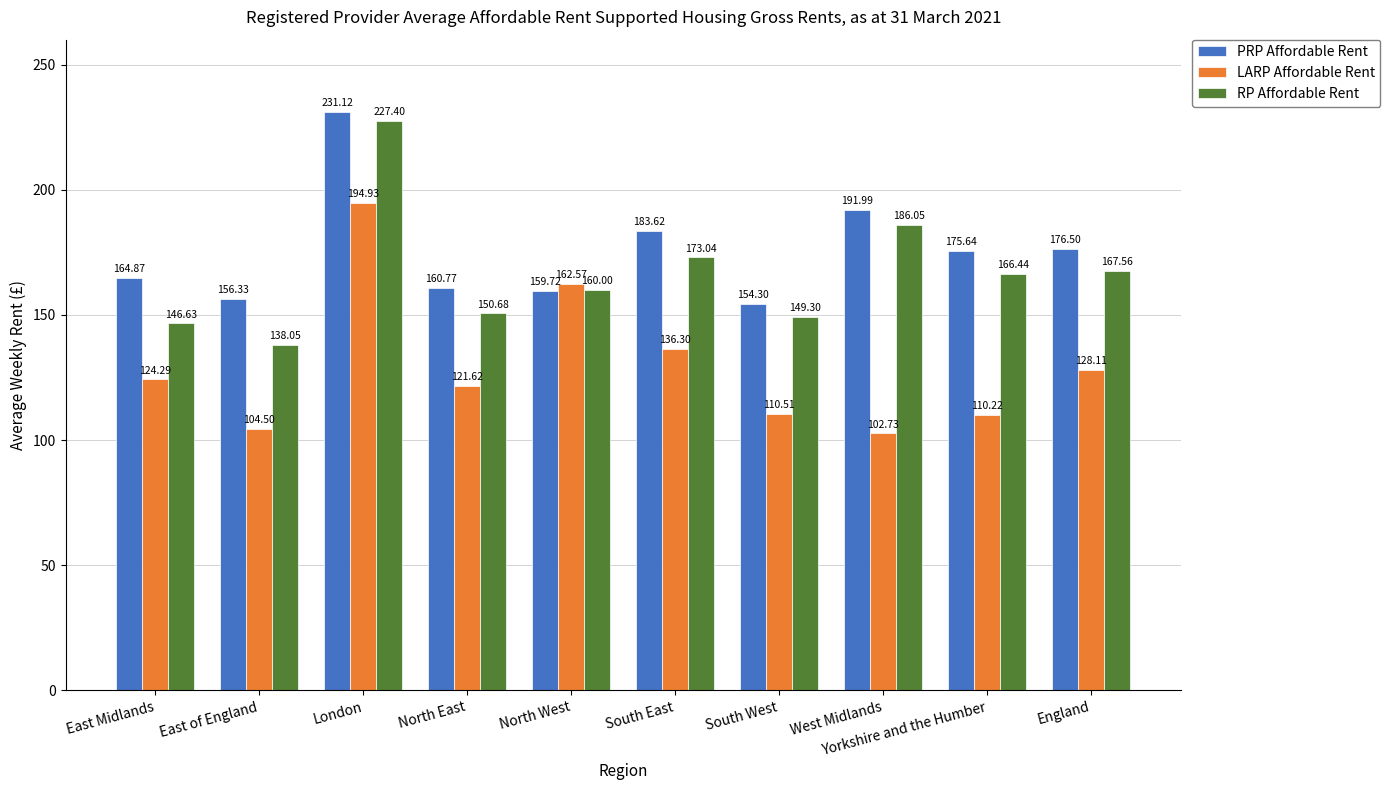

List the series in order of their overall mean, lowest first.

LARP Affordable Rent, RP Affordable Rent, PRP Affordable Rent